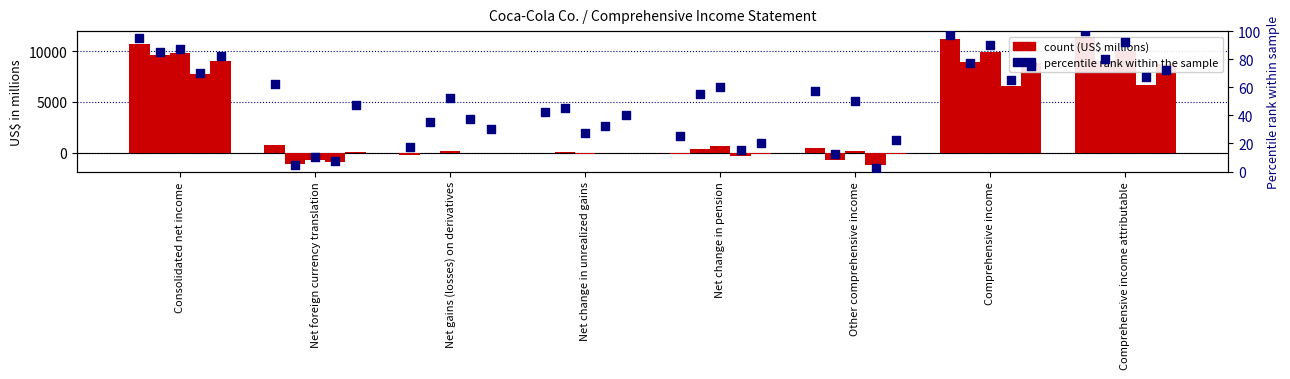

At how many categories does at least one series exceed 7?

8